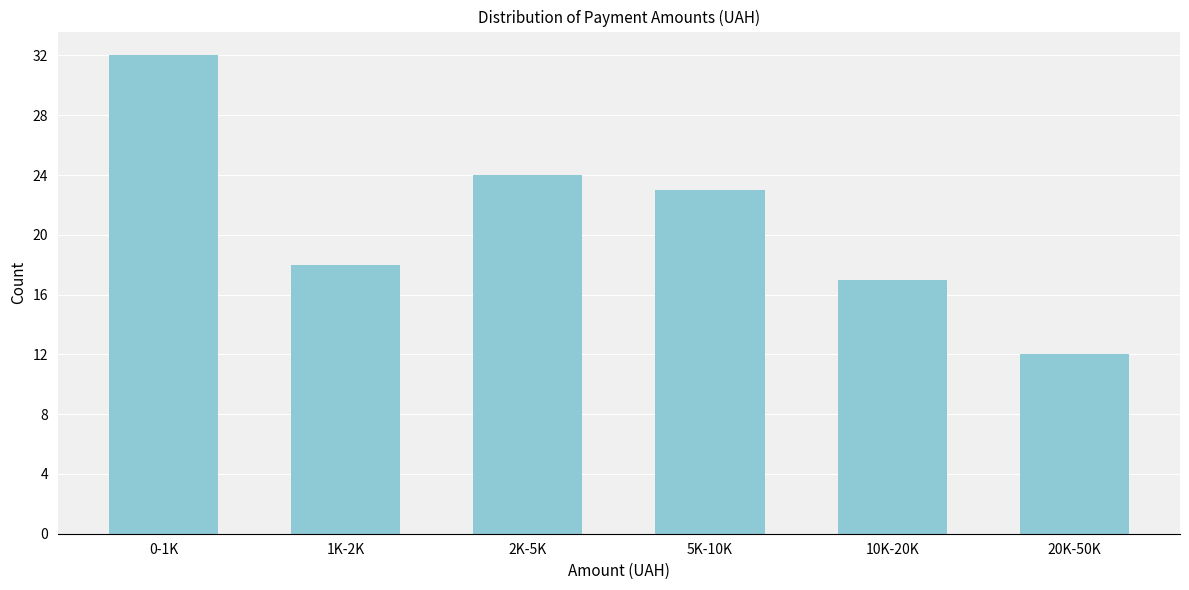

Reading left to right, extract all data points from this chart.

0-1K=32	1K-2K=18	2K-5K=24	5K-10K=23	10K-20K=17	20K-50K=12